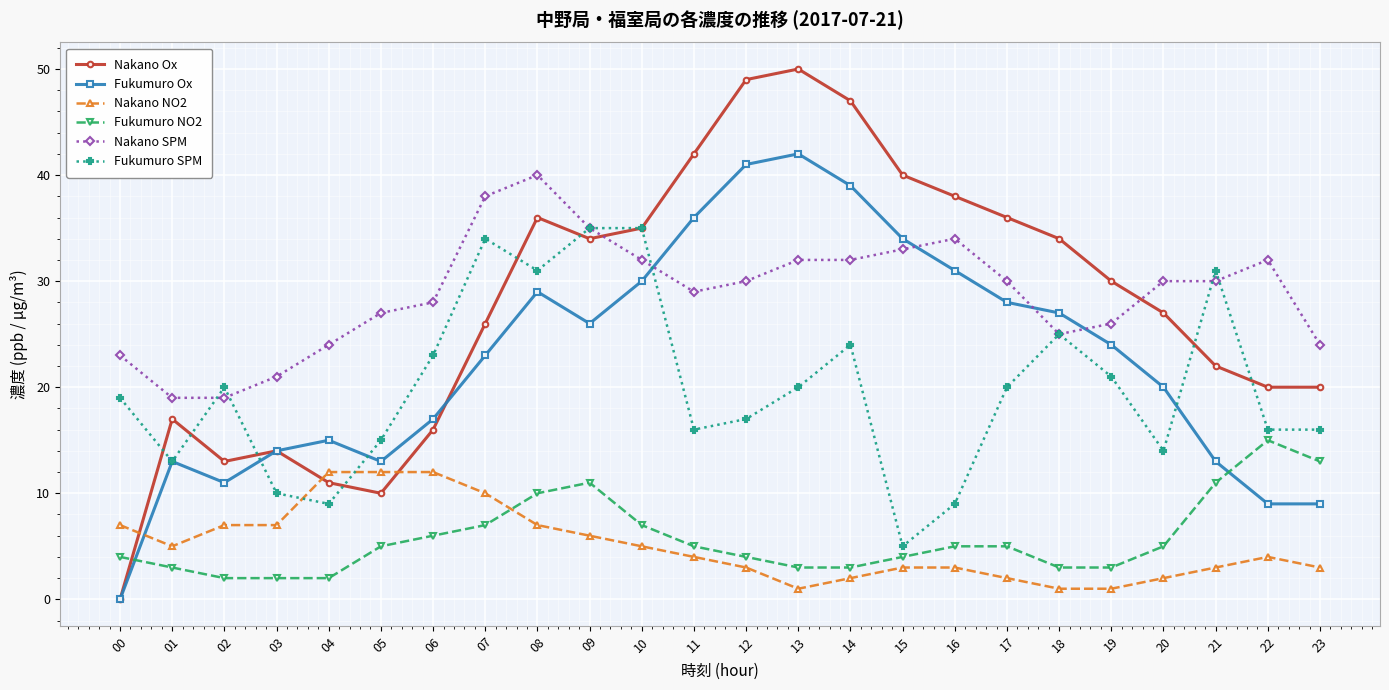

Is it true that Fukumuro Ox equals 11 at 02?

True